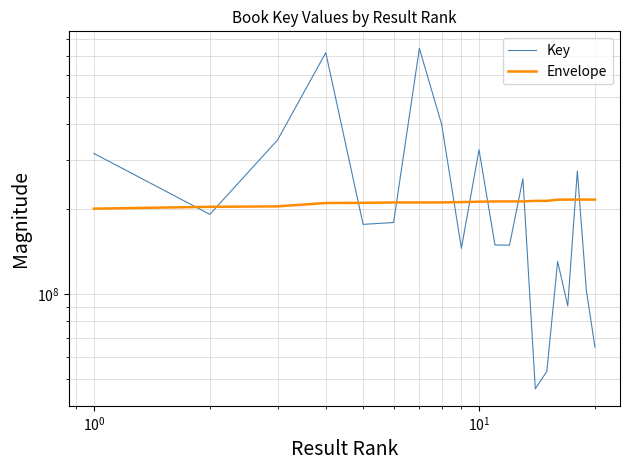

The value of Envelope at $\mathdefault{10^{0}}$ is 204659789.0. True or false?

True